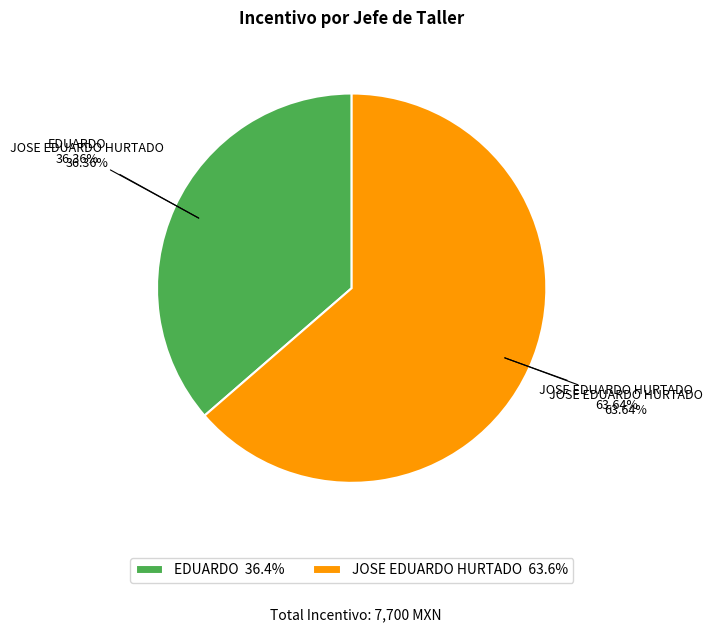

To the nearest percent, what percentage of the pie is JOSE EDUARDO HURTADO?

64%